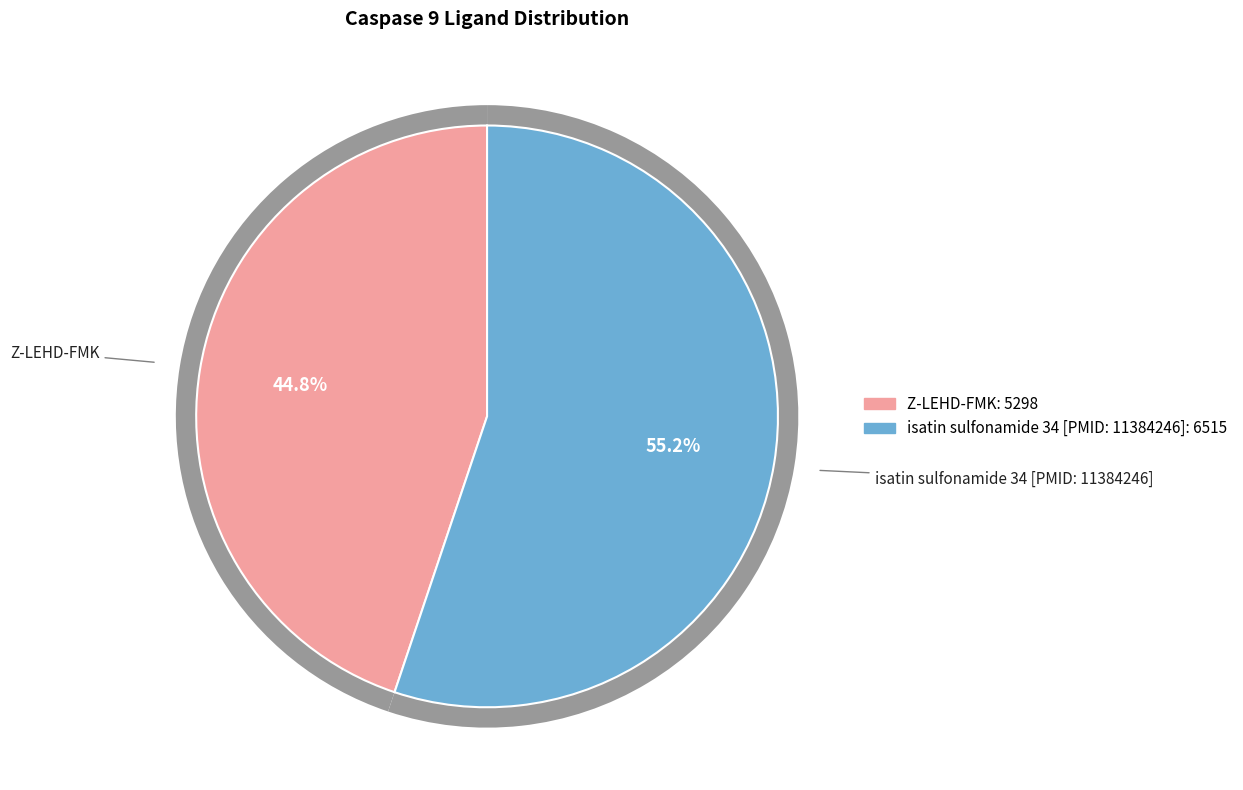

Is it true that Z-LEHD-FMK is 58% of the pie?

False